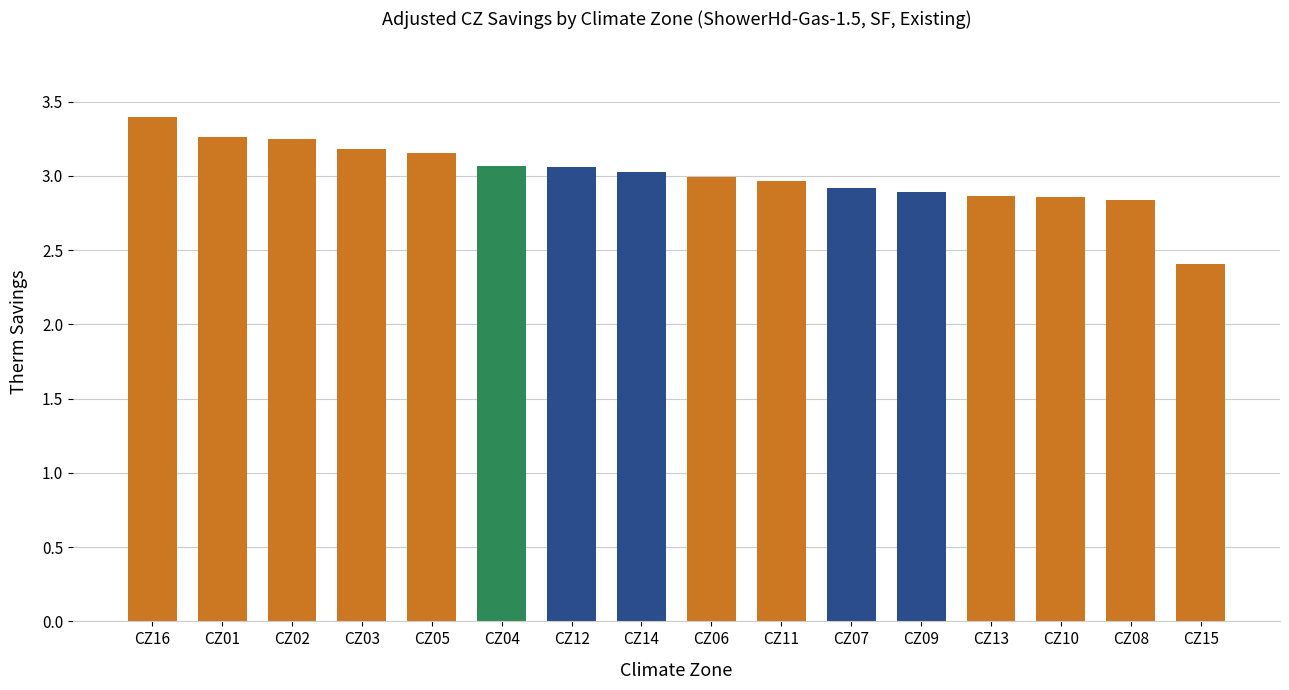

Approximately how many times larger is the value at CZ03 compared to CZ04?

1.0